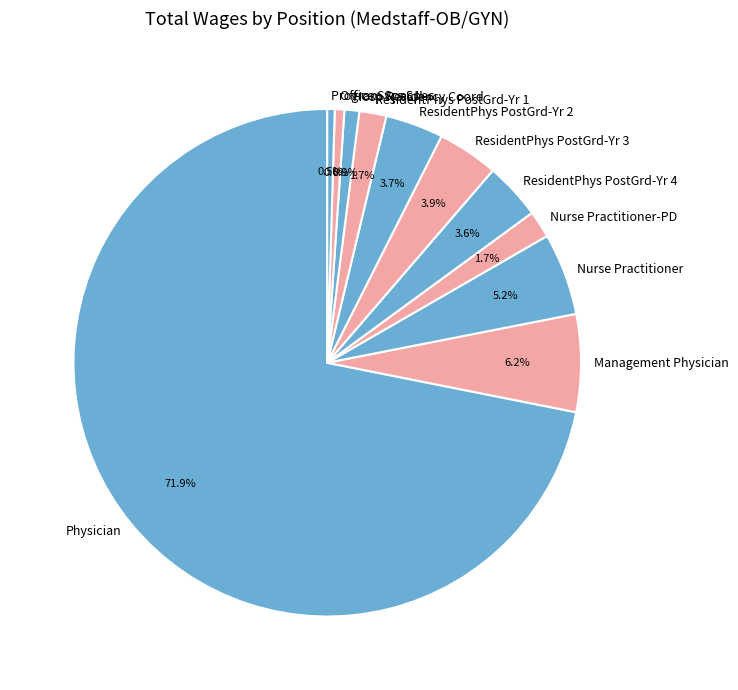

Is Nurse Practitioner the majority of the pie?

No